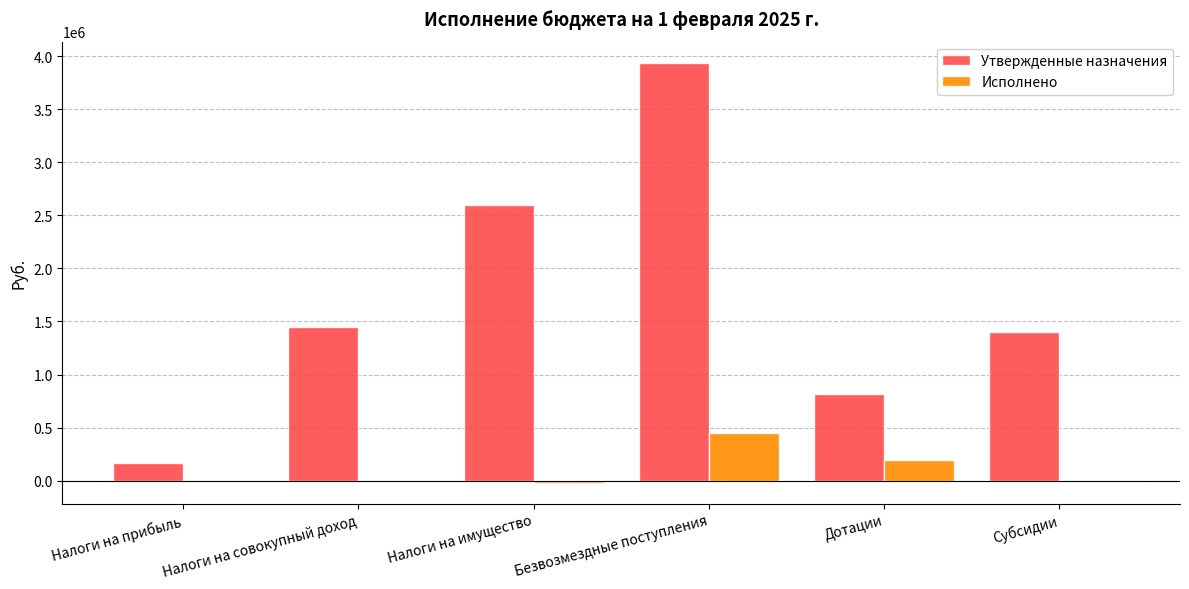

At which label does Утвержденные назначения reach its peak?

Безвозмездные поступления